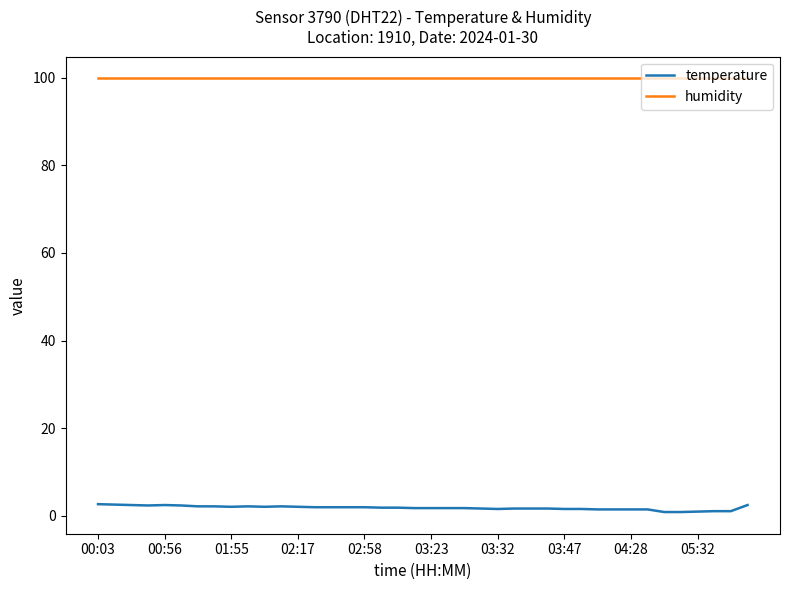

List the series in order of their peak value, highest first.

humidity, temperature